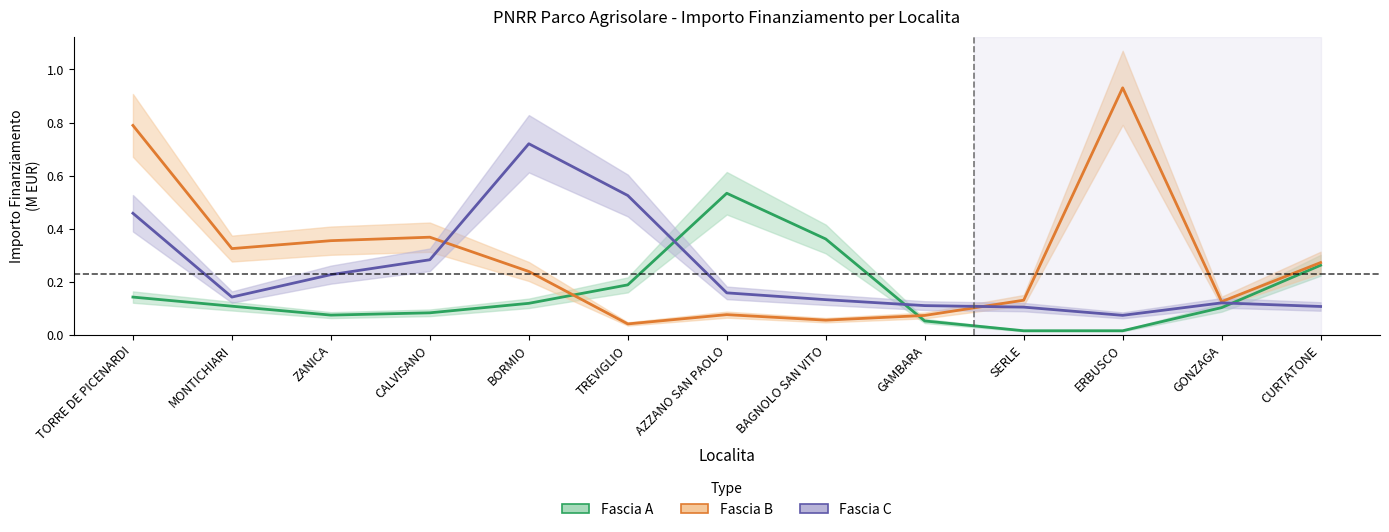

Which series has the widest spread of values?

Fascia B